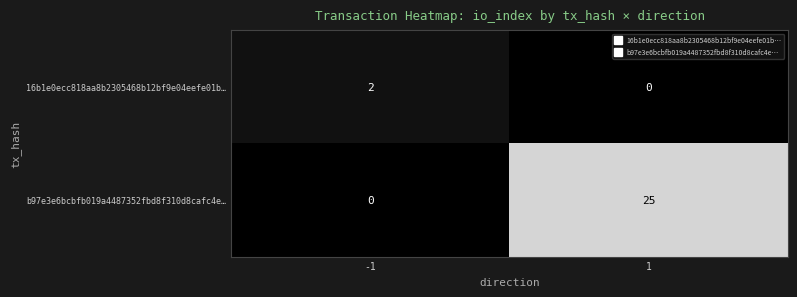

What is the sum of the b97e3e6bcbfb019a4487352fbd8f310d8cafc4e… values at 1 and -1?

25